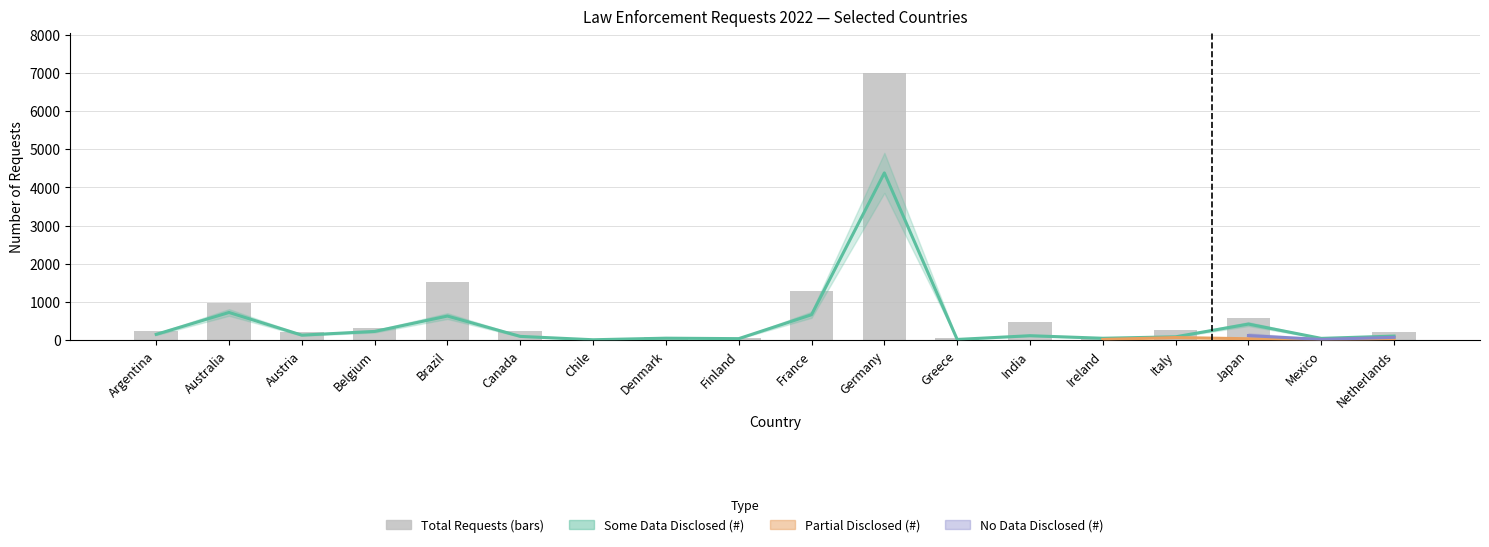

Where is Total Requests nearest to the value 3501?

Brazil